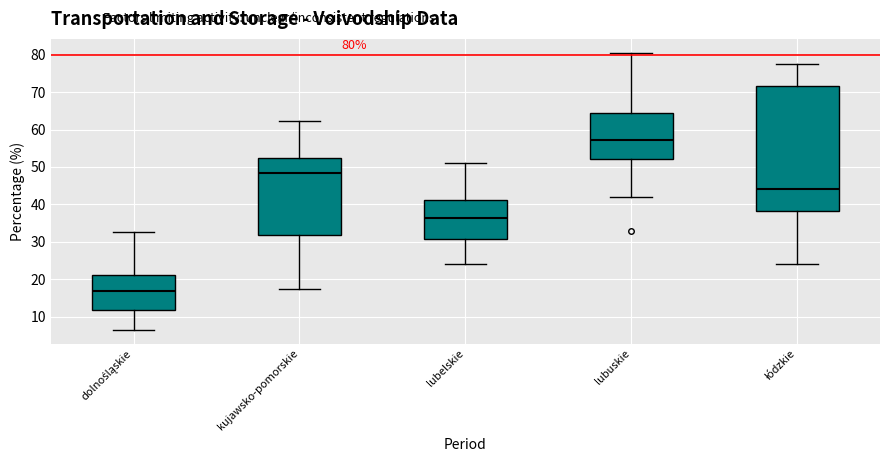

Which box's median line is the highest?

lubuskie